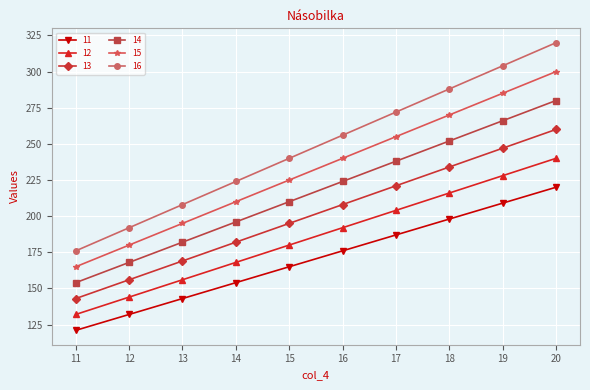

List the series in order of their peak value, highest first.

16, 15, 14, 13, 12, 11